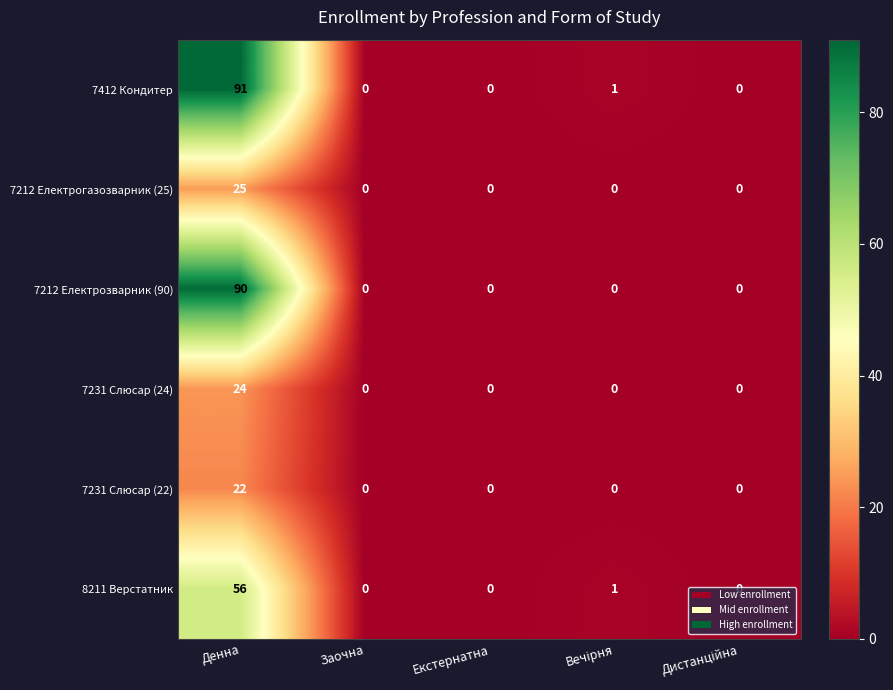

Which category has the highest value across all series?

Денна